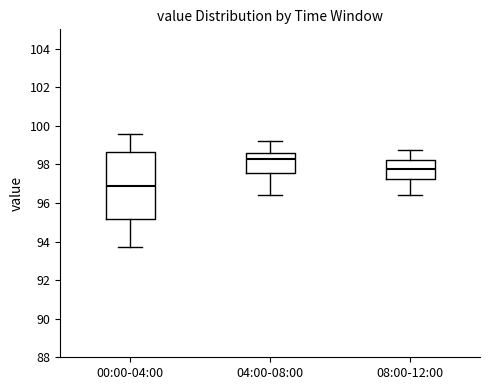

Comparing the boxes themselves (not the whiskers), which one is the tallest?

00:00-04:00